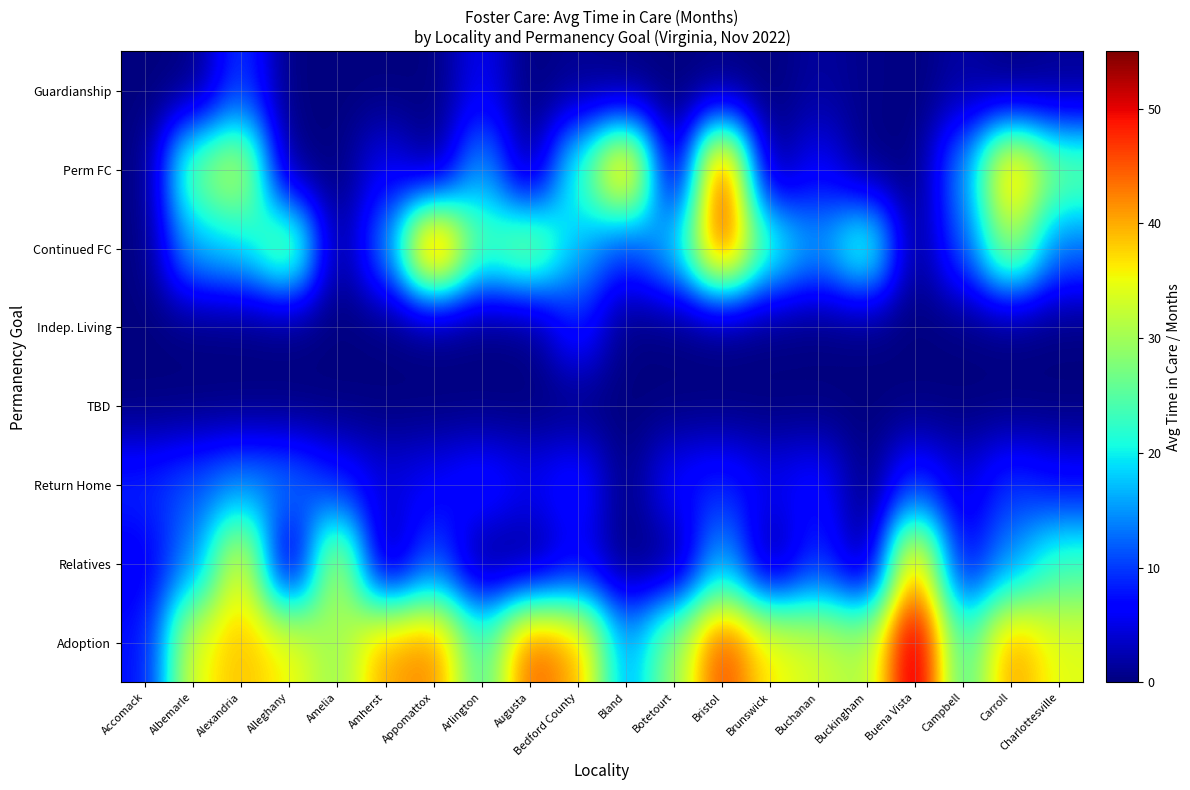

At which category is the sum across all series the highest?

Bristol